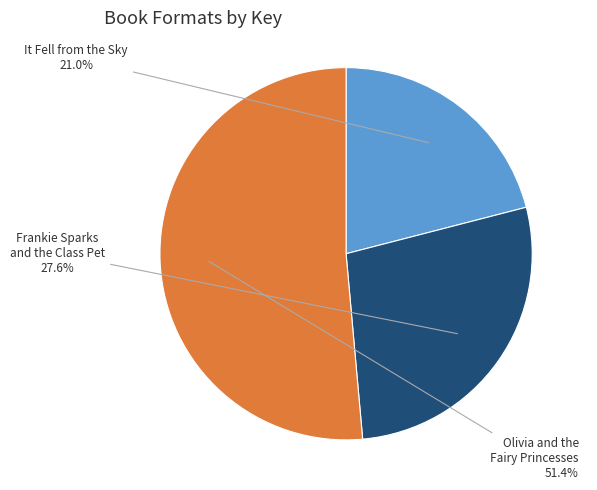

Is there any slice that represents more than half of the pie?

Yes